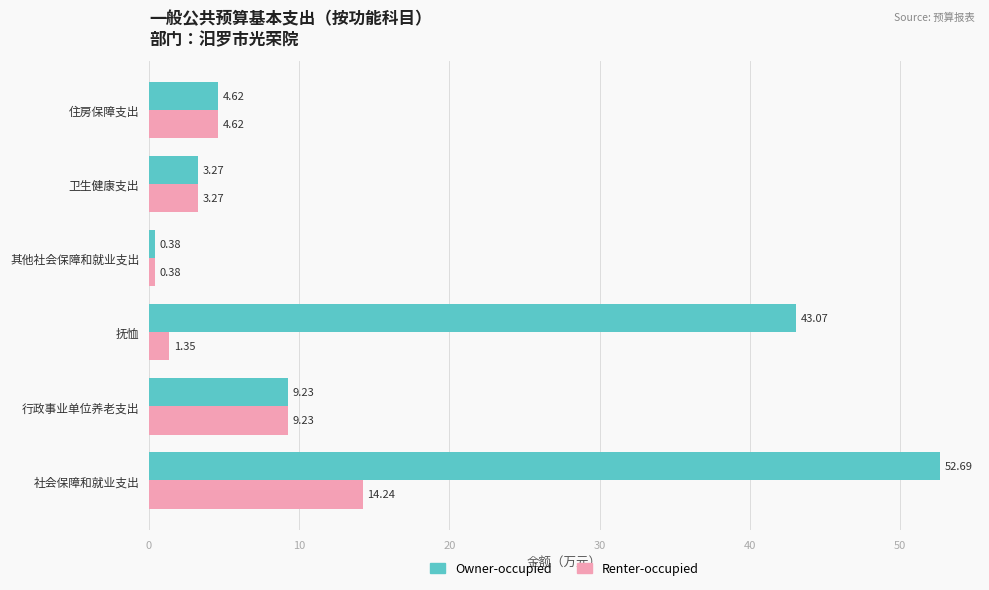

How many distinct data groups are displayed?

2